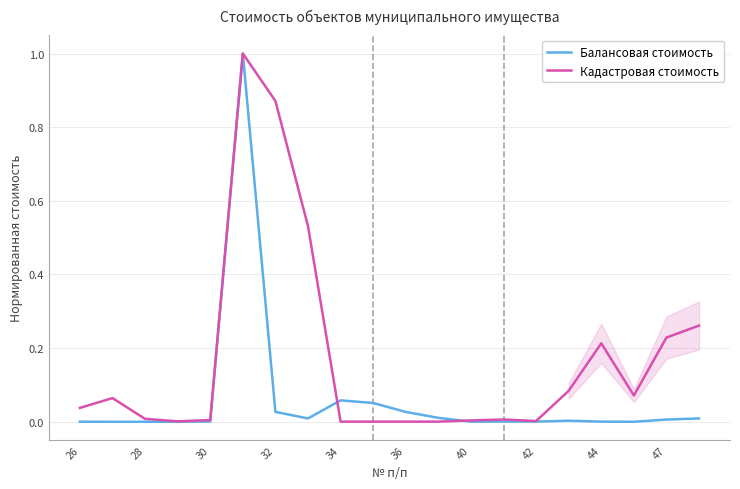

The Кадастровая стоимость series shows 0.5 at 32. True or false?

False